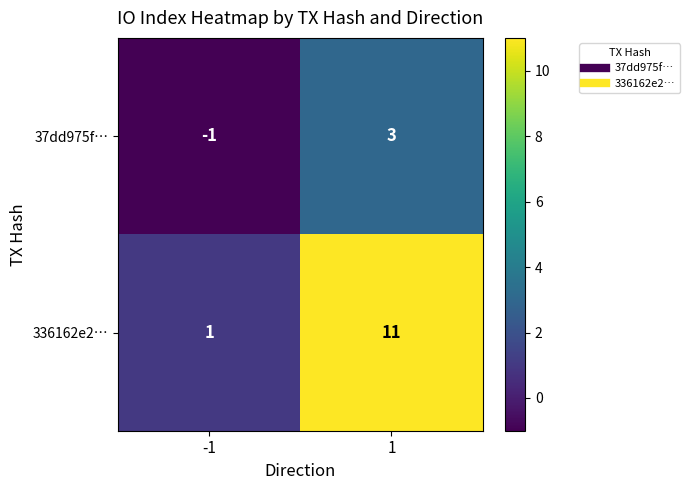

True or false: 37dd975f… has a value of 3 at 1.

True